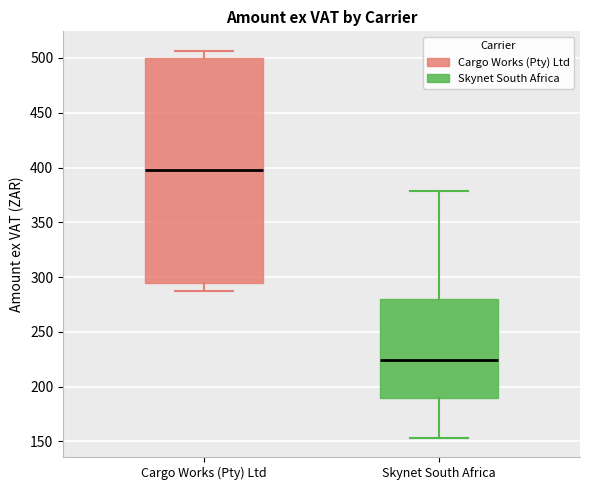

Reading left to right, transcribe this box plot: for each box, give where its median line is, the range the box spans, and where its two whiskers end, as read against the y-axis. The values are not printed on the chart, so give them approximately, as read against the axis.

Cargo Works (Pty) Ltd: median 400, box 295 to 500, whiskers 285 to 505
Skynet South Africa: median 225, box 190 to 280, whiskers 155 to 380